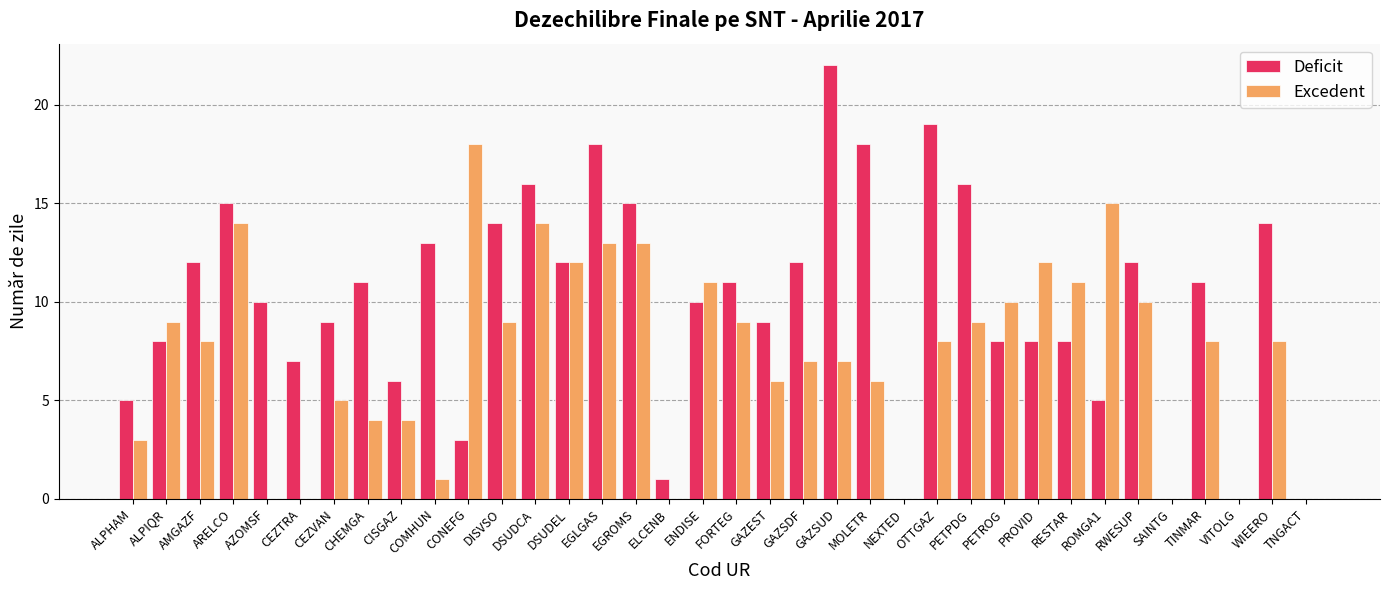

How many series are shown in this chart?

2